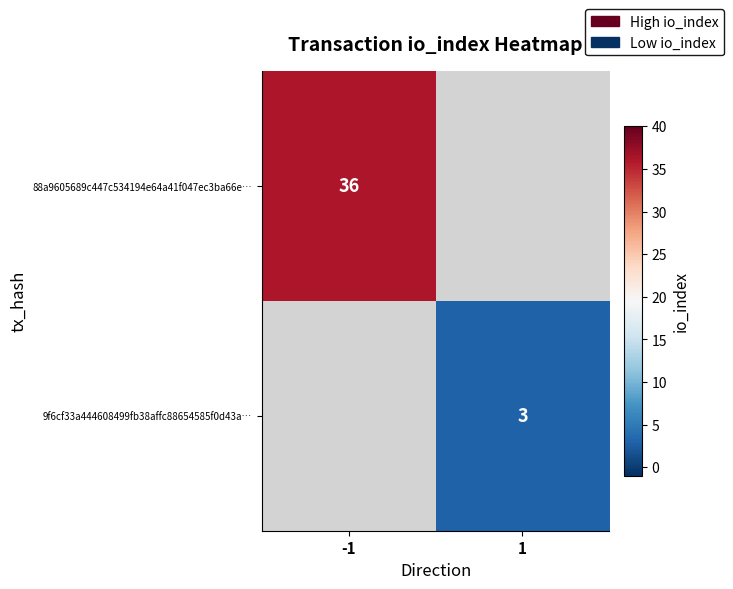

Between 1 and -1, which is larger?

-1